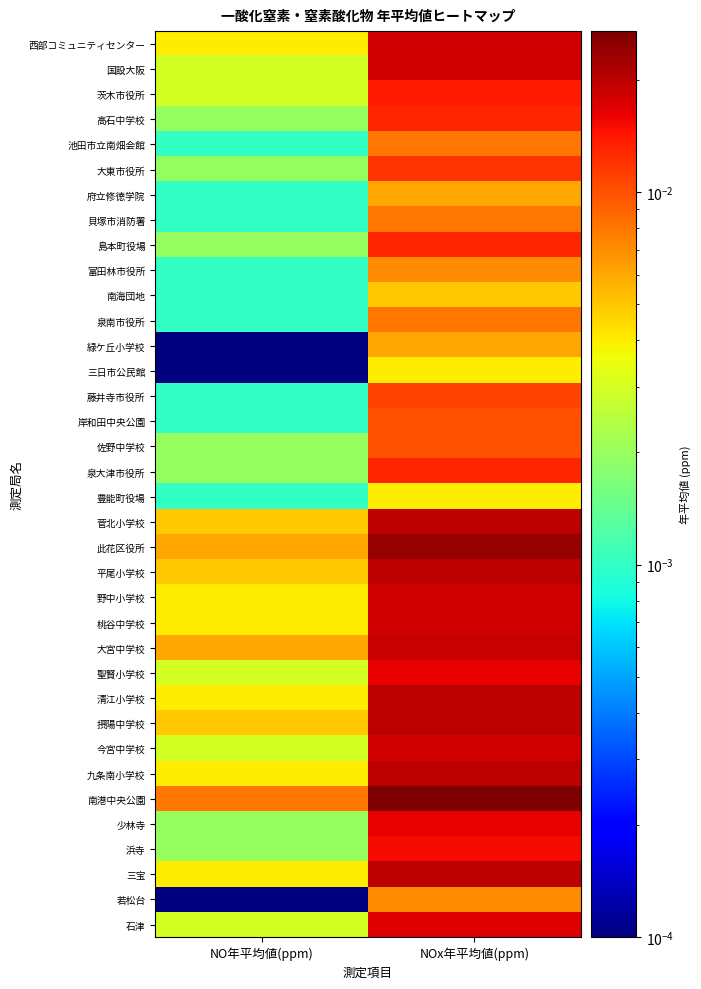

At which category is the sum across all series the highest?

NOx年平均値(ppm)